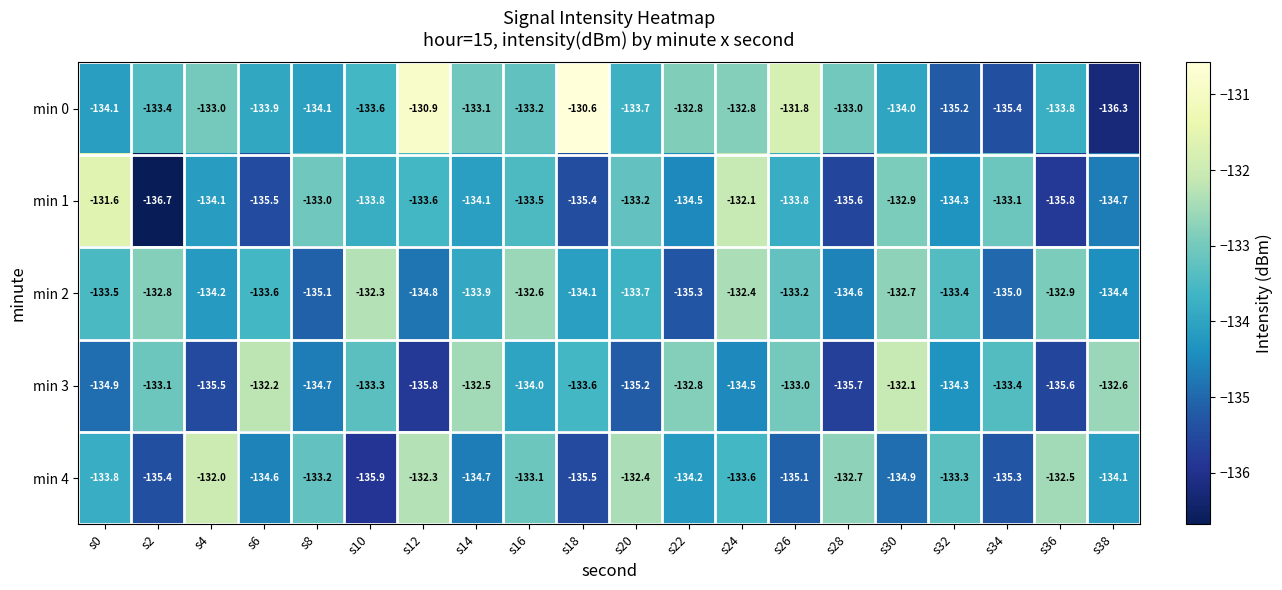

Which label corresponds to the largest value in the chart?

s18